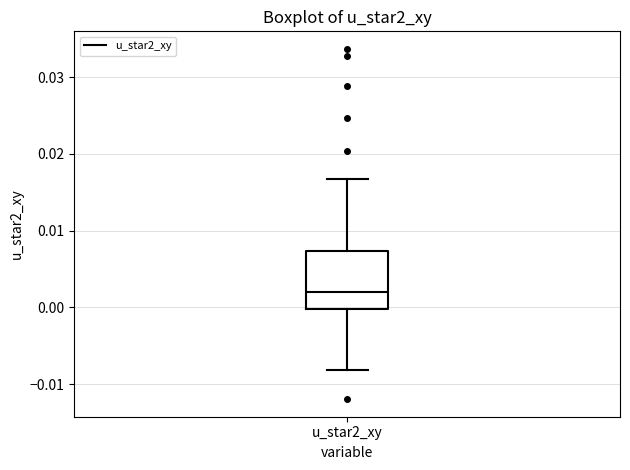

Transcribe this box plot: give where the median line is, the range the box spans, and where the two whiskers end, as read against the y-axis. The values are not printed on the chart, so give them approximately, as read against the axis.

median 0.002, box 0.000 to 0.007, whiskers -0.008 to 0.017